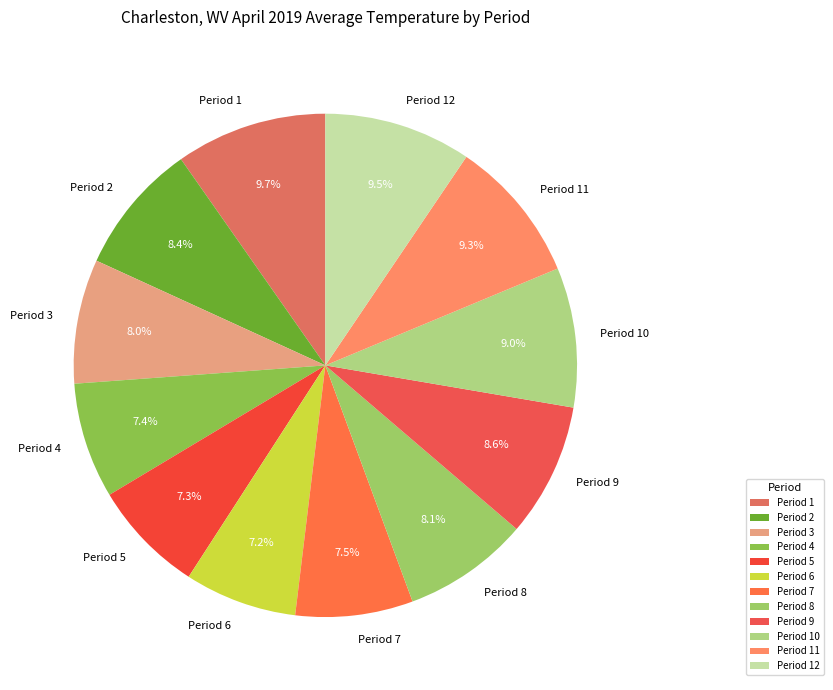

Approximately how many times larger is the value at Period 4 compared to Period 1?

0.8